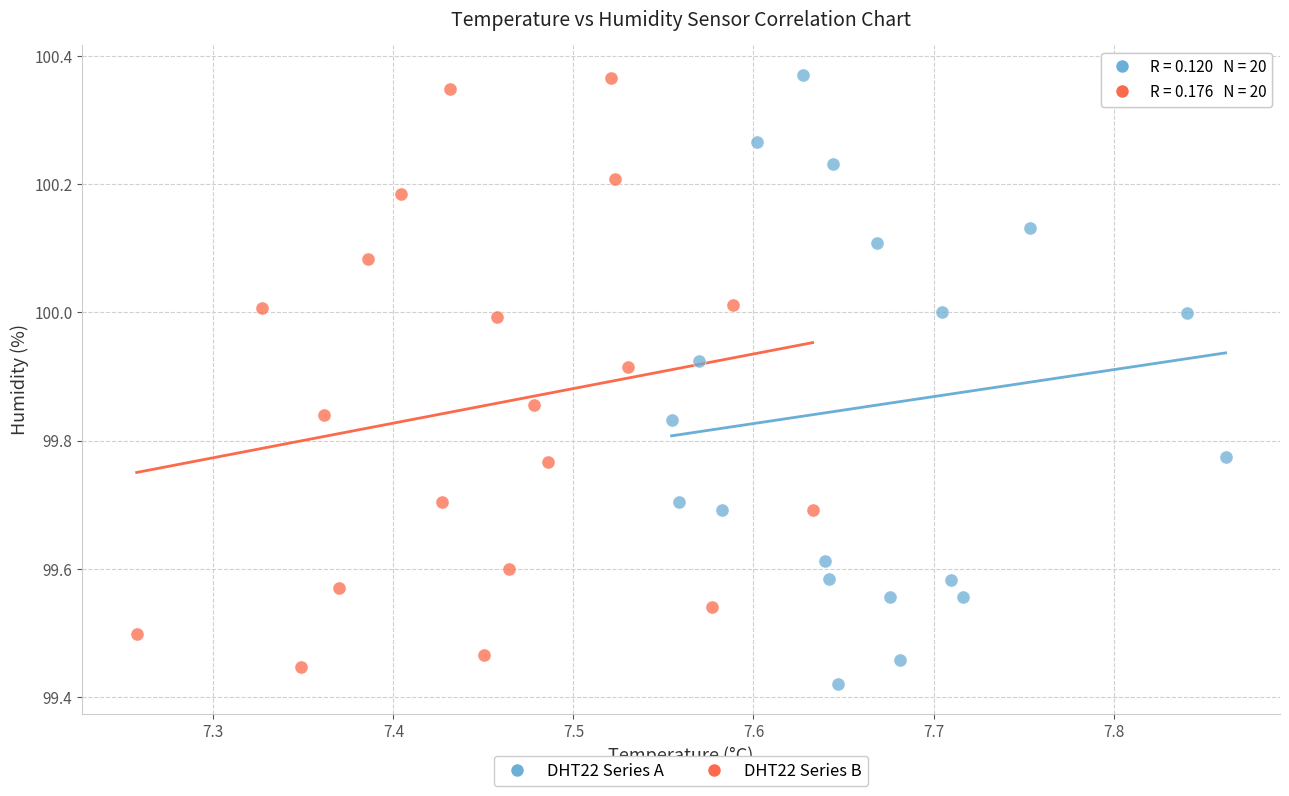

What are all the series names shown in the legend?

DHT22 Series A, DHT22 Series B